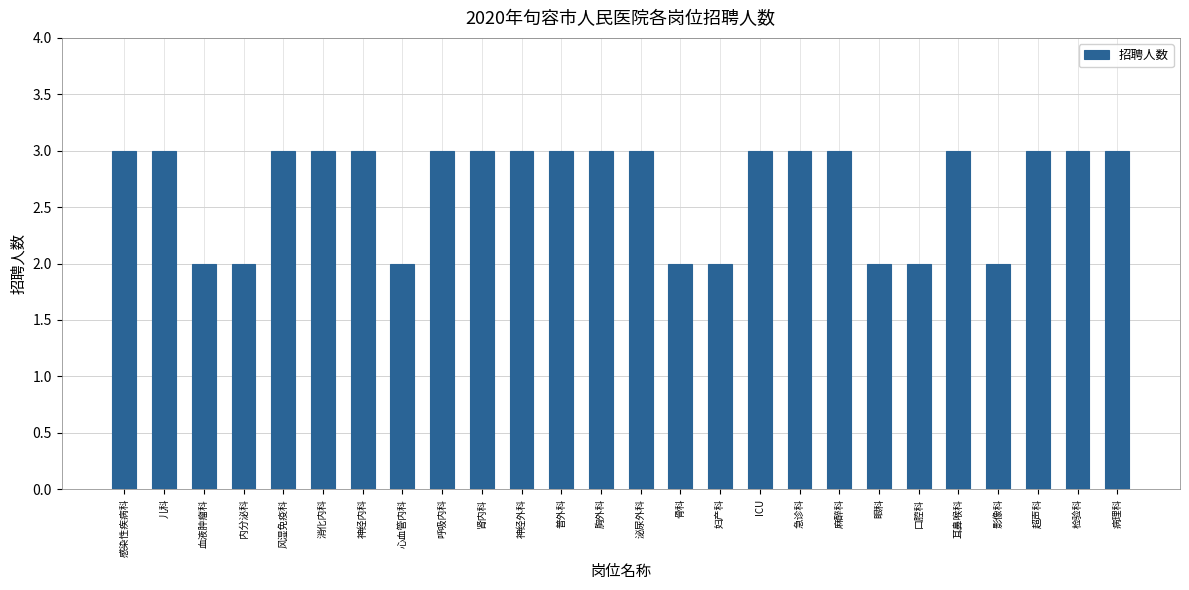

What is the maximum value shown in the chart?

3